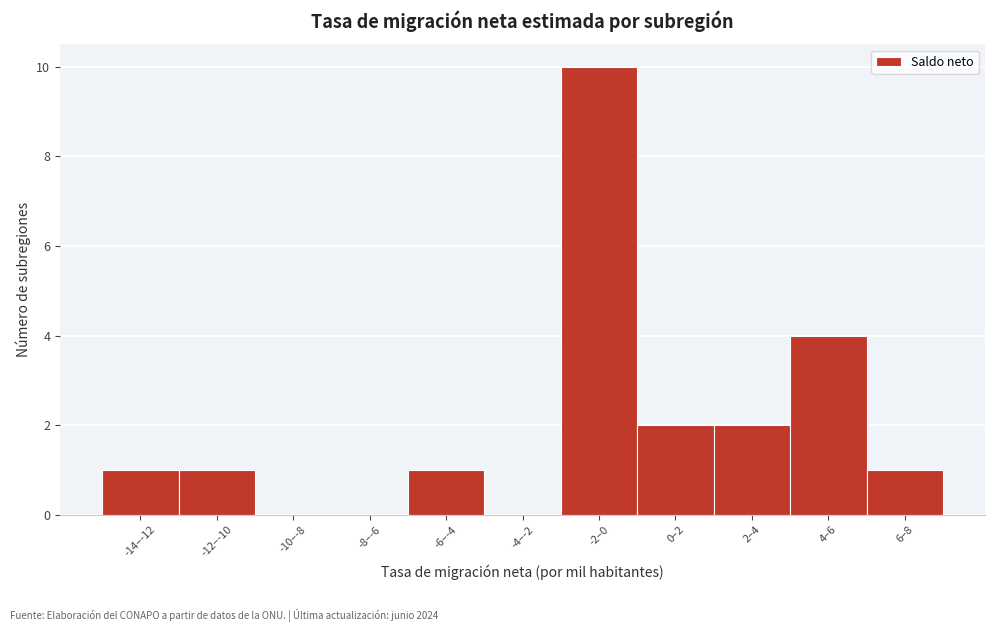

Reading left to right, transcribe all the data shown in this chart.

-14‒-12=1	-12‒-10=1	-10‒-8=0	-8‒-6=0	-6‒-4=1	-4‒-2=0	-2‒0=10	0‒2=2	2‒4=2	4‒6=4	6‒8=1